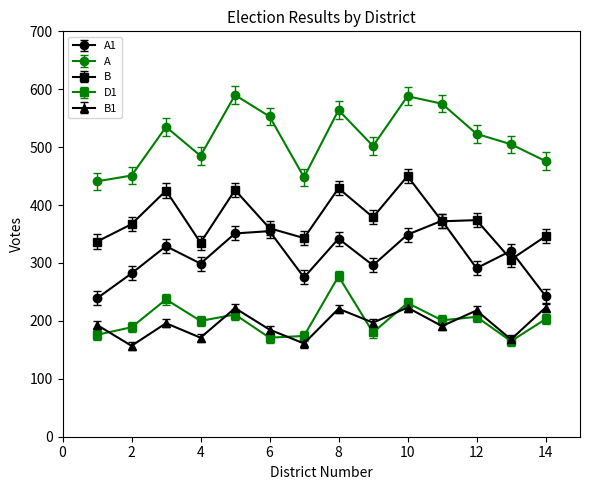

In A1, how many points are higher than both neighbors (excluding endpoints)?

5